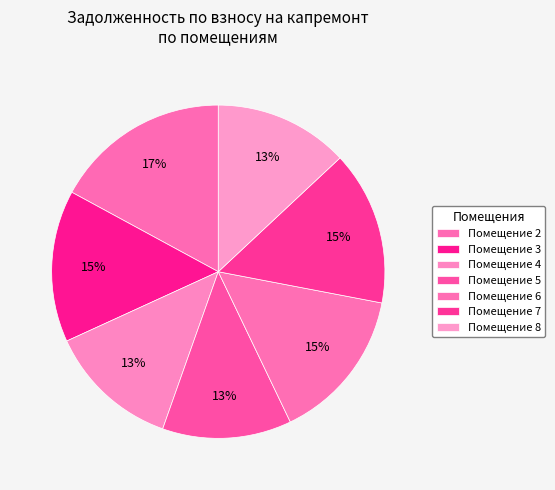

Which slice is the smallest?

5